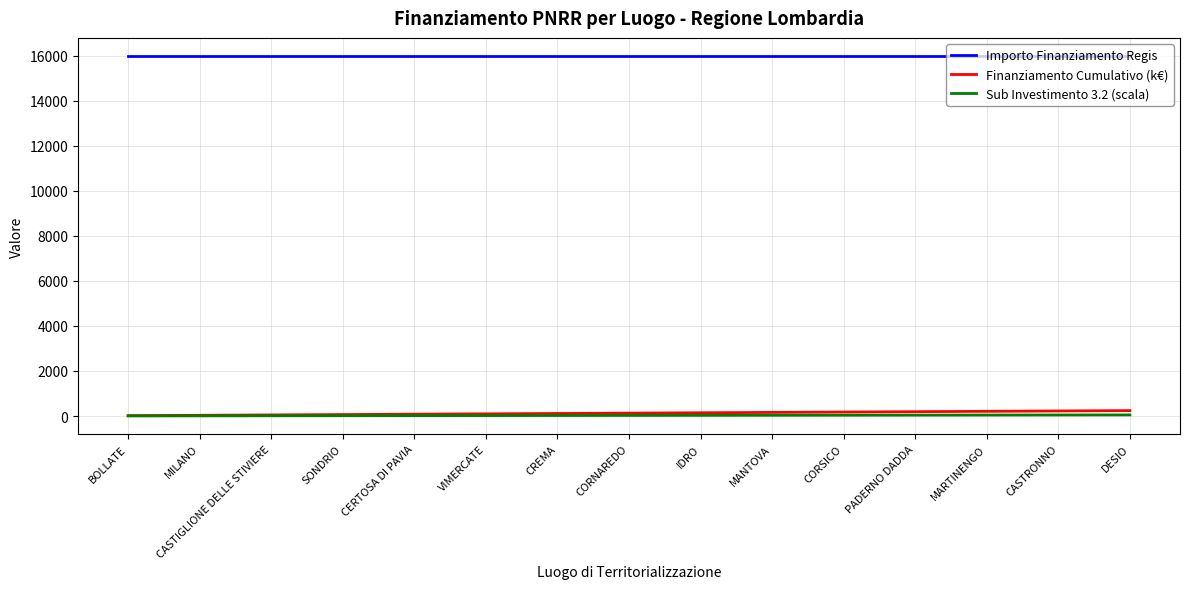

True or false: Finanziamento Cumulativo (k€) and Importo Finanziamento Regis cross at least once.

False